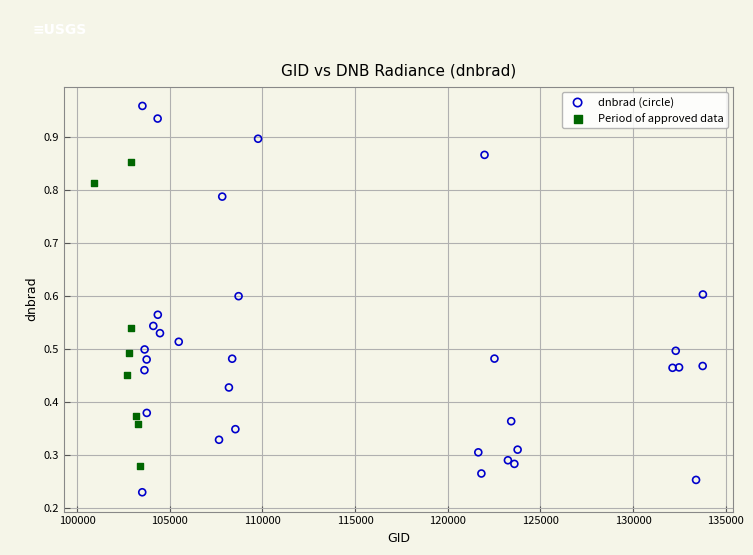

Which series reaches the minimum Y coordinate?

dnbrad (circle)